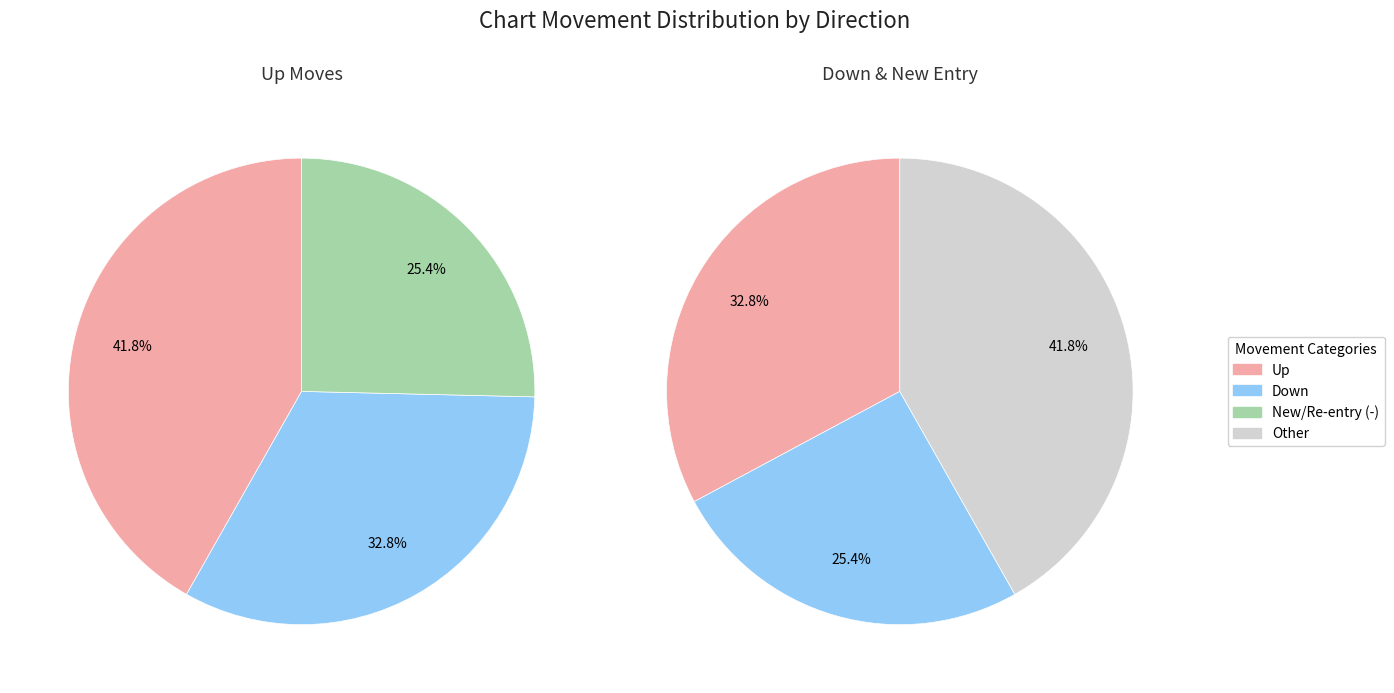

Is it true that - is 25% of the pie?

True